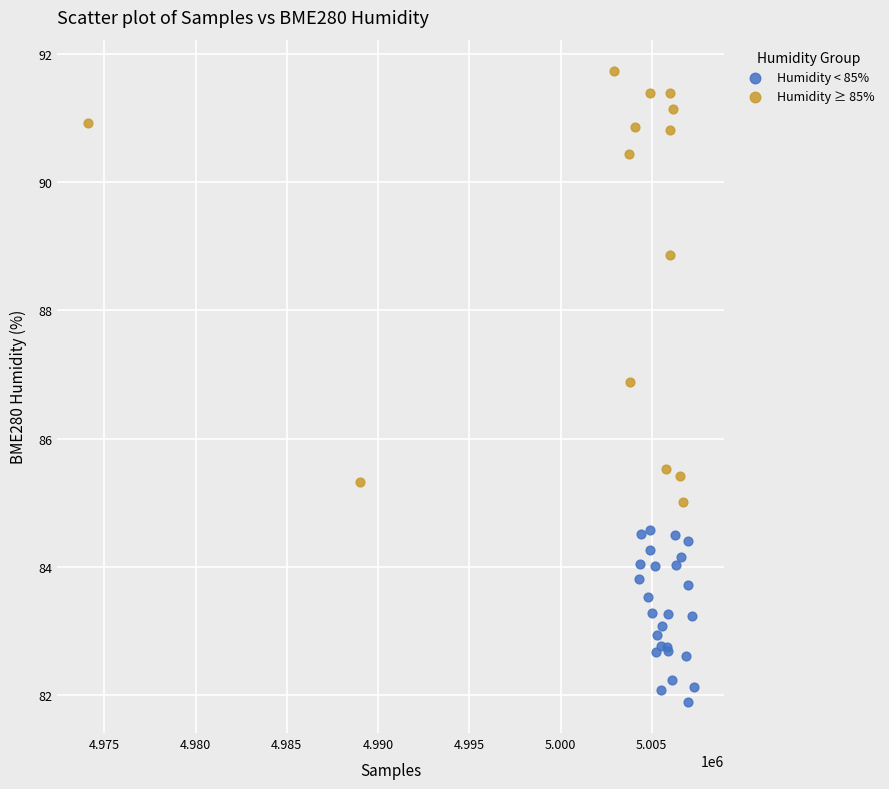

Which series has the widest spread of Y values?

Humidity ≥ 85%